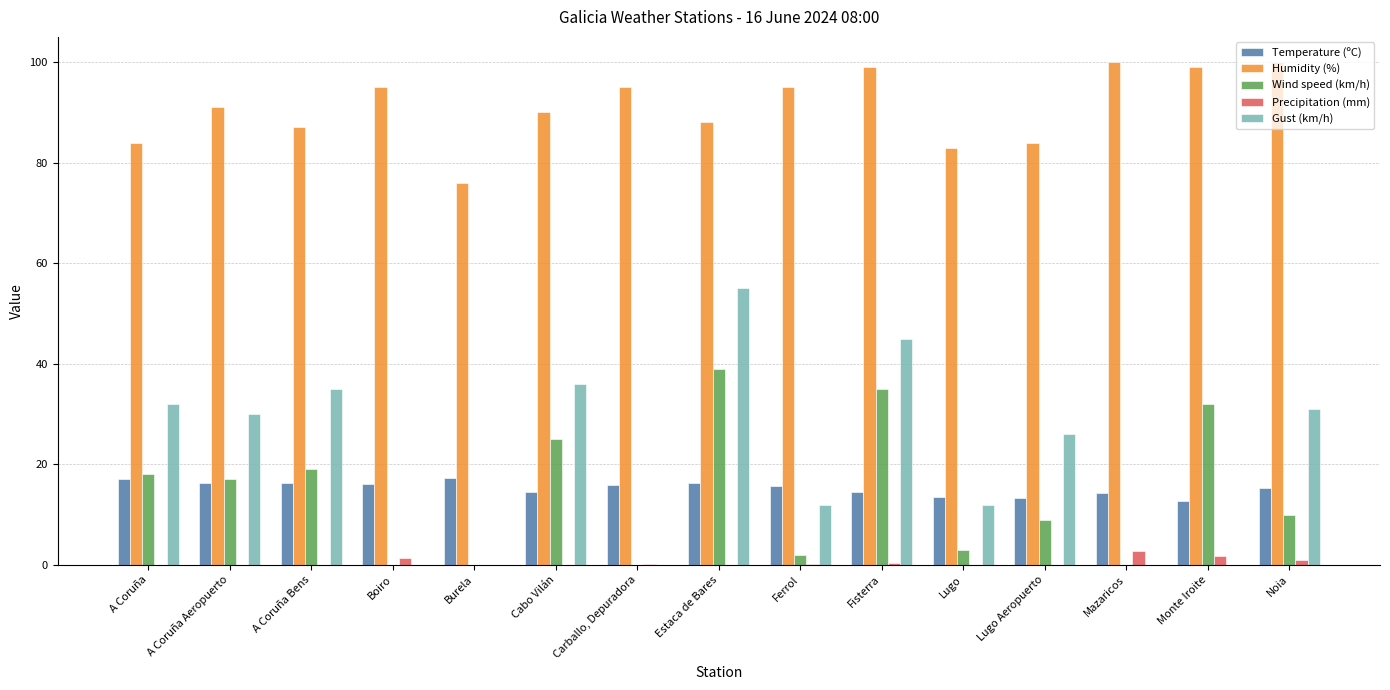

The Humidity (%) series shows 99.0 at Fisterra. True or false?

True